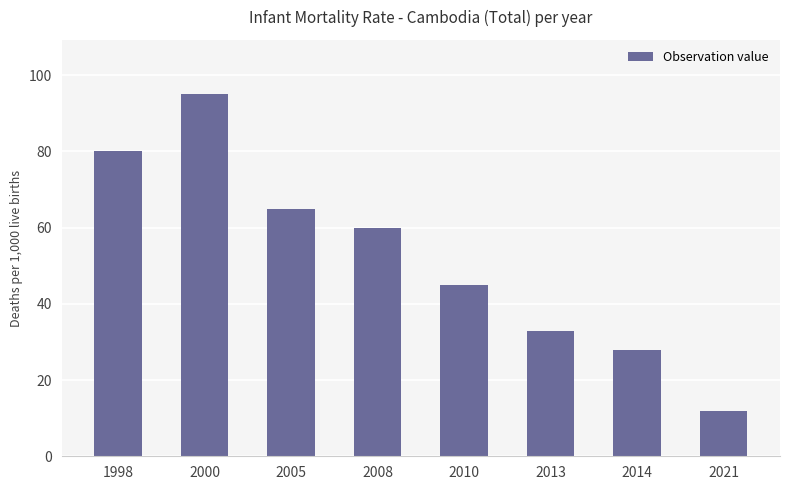

Which has a higher value, 2010 or 2014?

2010